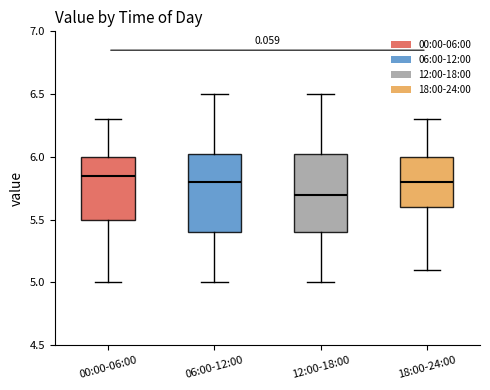

Where is the lower edge of the box for 00:00-06:00 on the y-axis? The values are not printed on the chart, so give them approximately, as read against the axis.

5.50